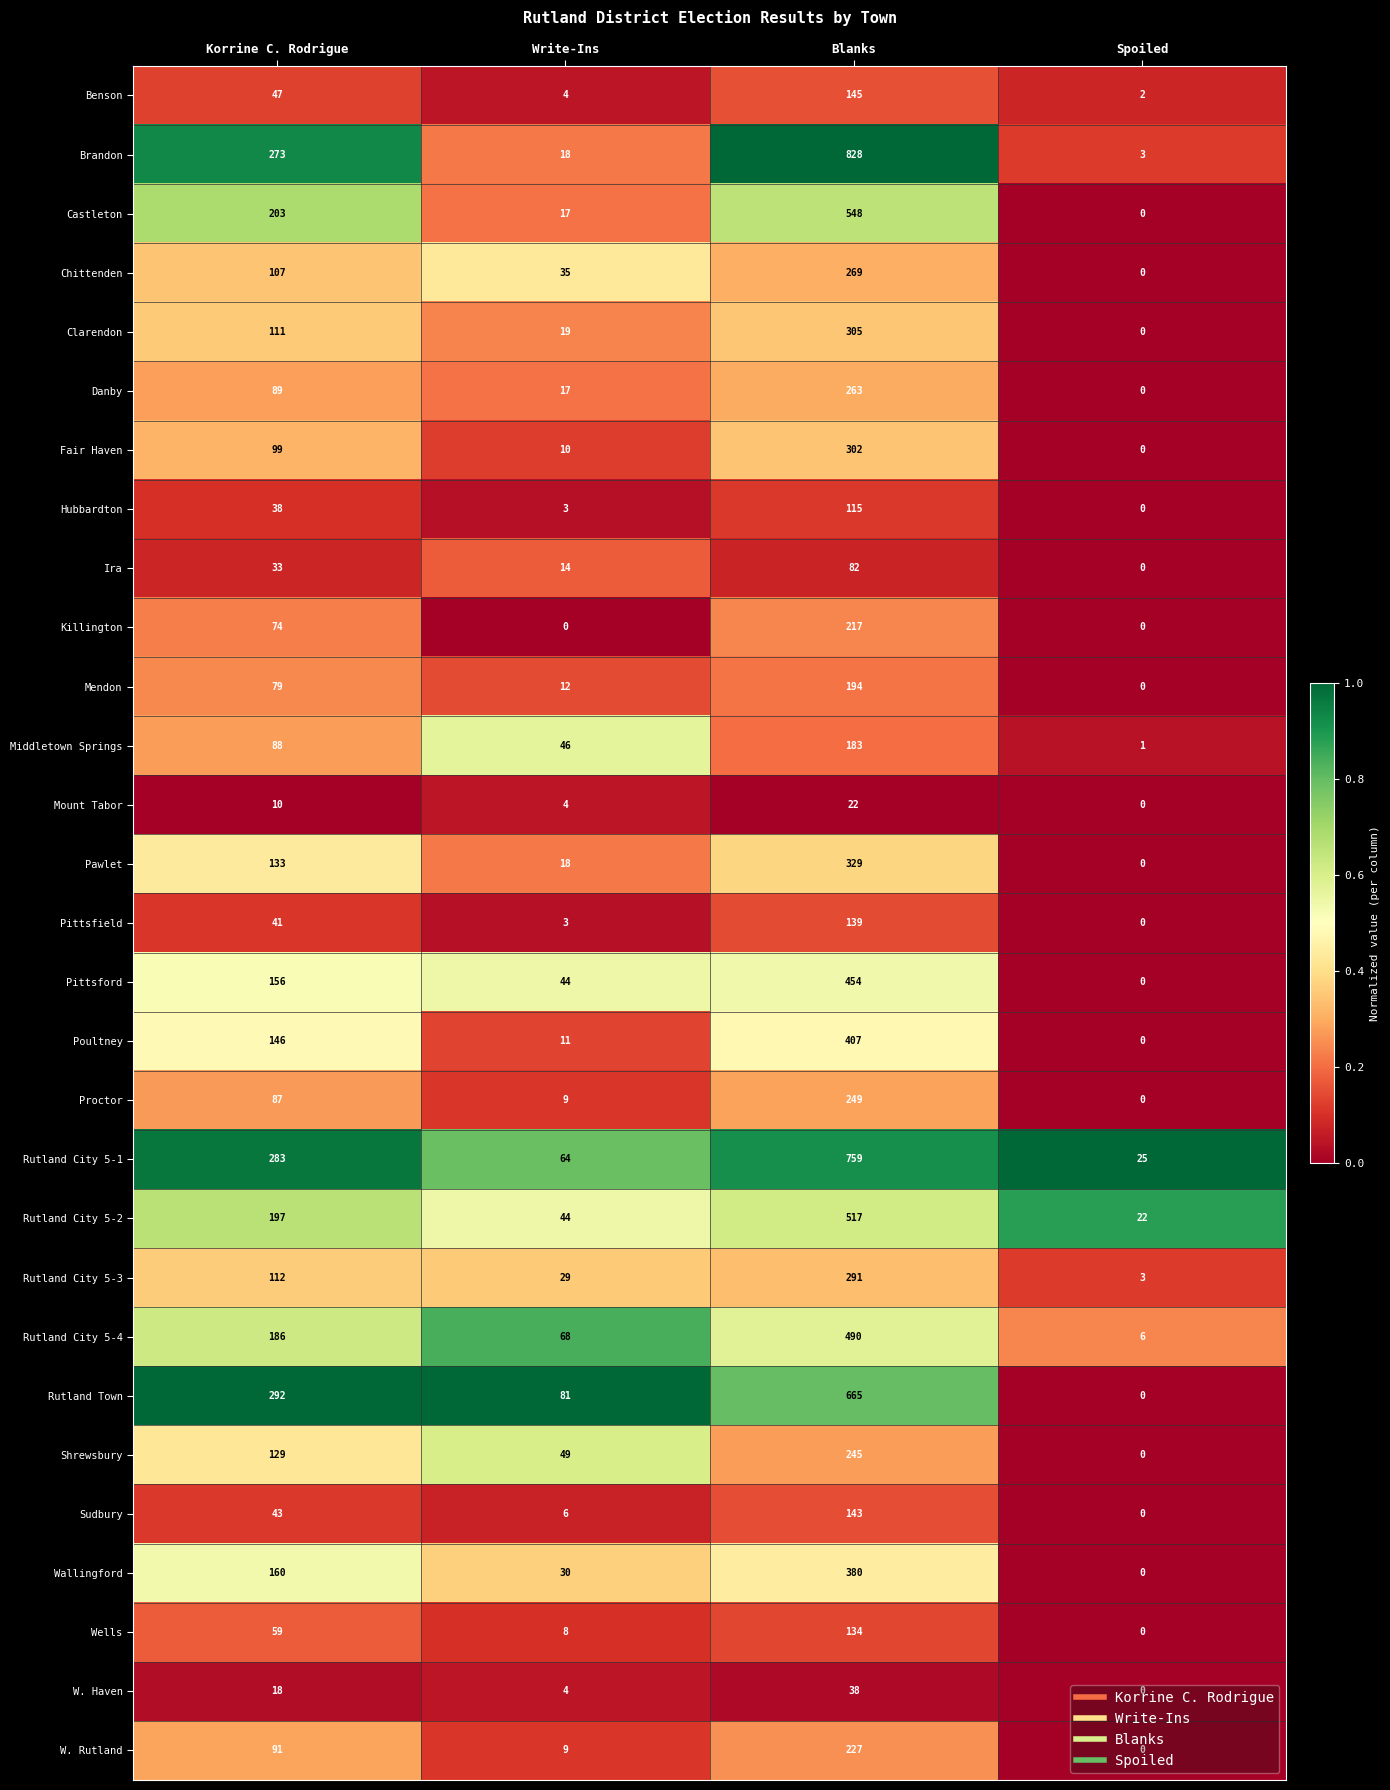

Which category has the lowest value in the Benson series?

Spoiled